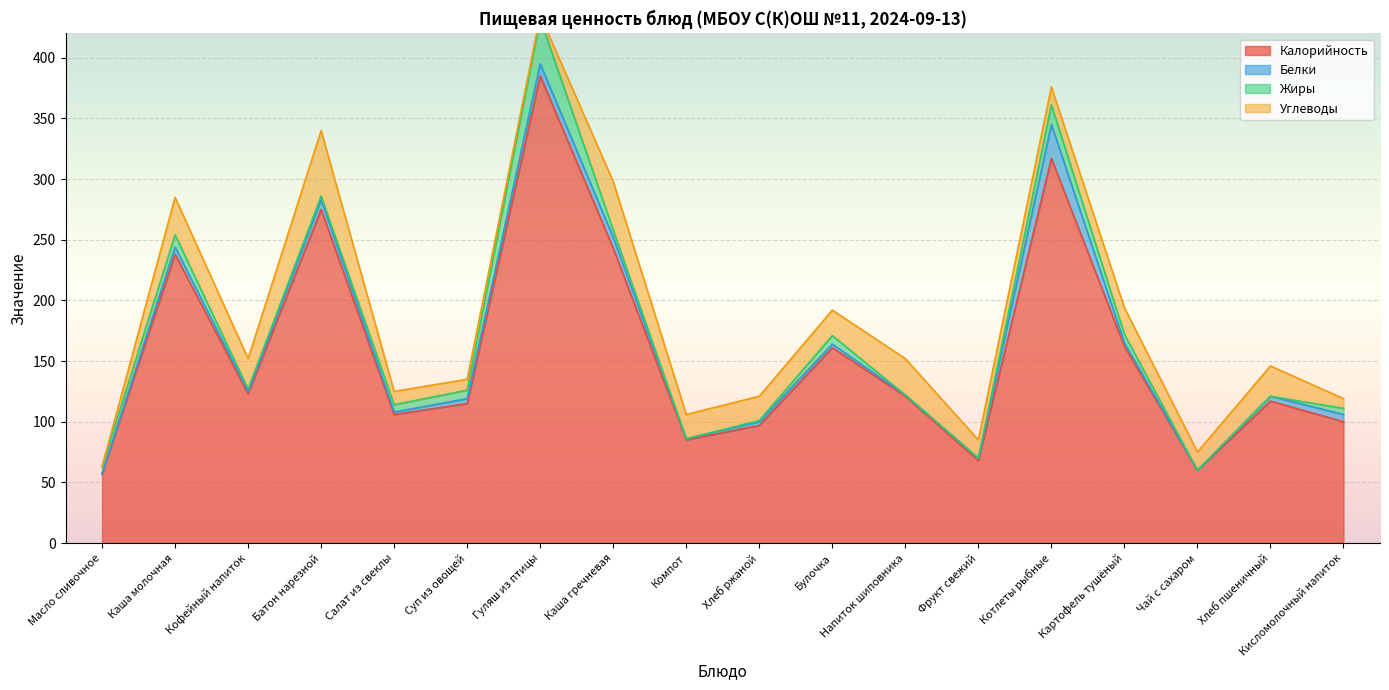

After their last crossing, which series has the higher values: Белки or Жиры?

Жиры